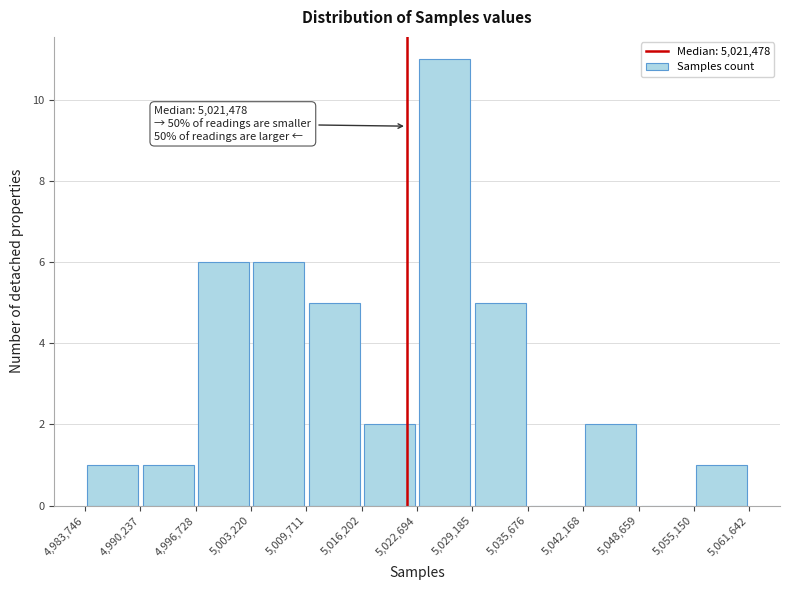

Over which range of the x-axis is the bar tallest?

5,022,694 to 5,029,185